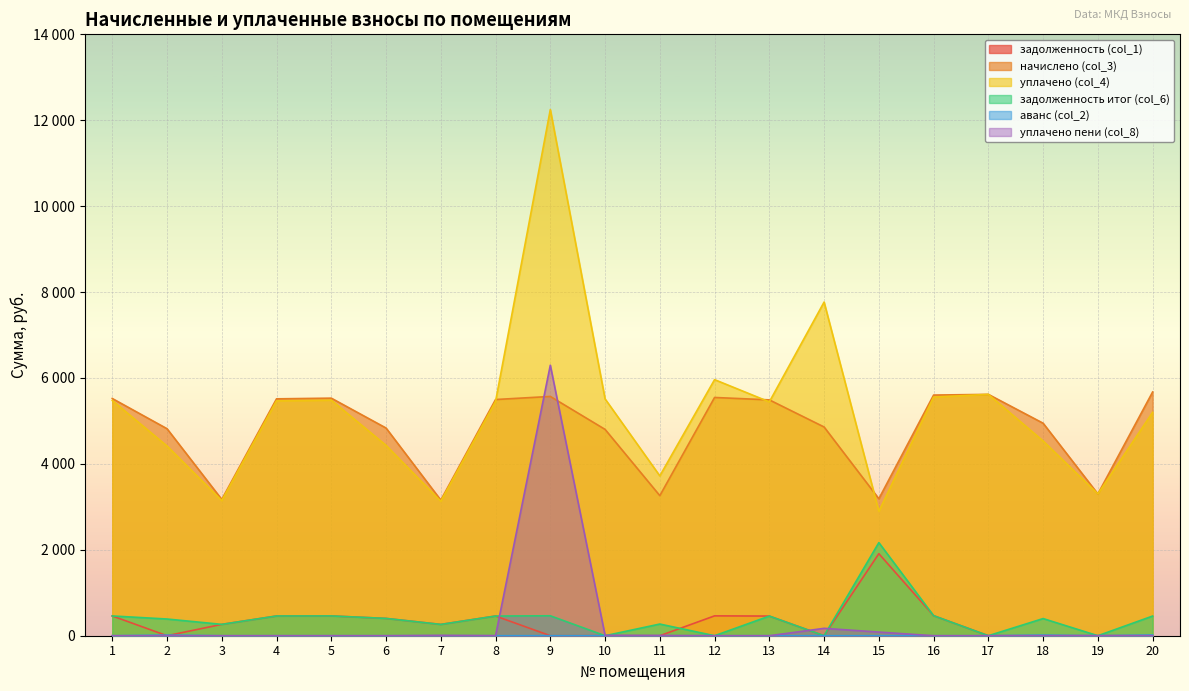

The аванс (col_2) series shows 0.0 at 6. True or false?

True